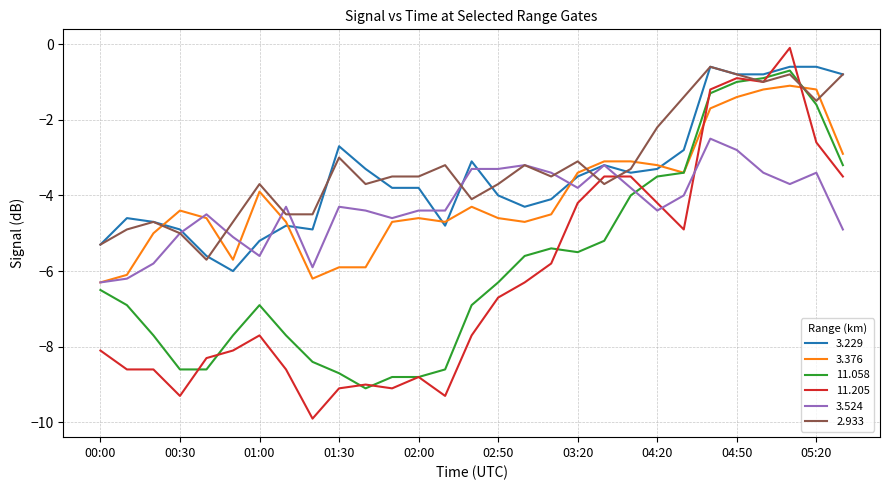

Count the number of data series in this chart.

6